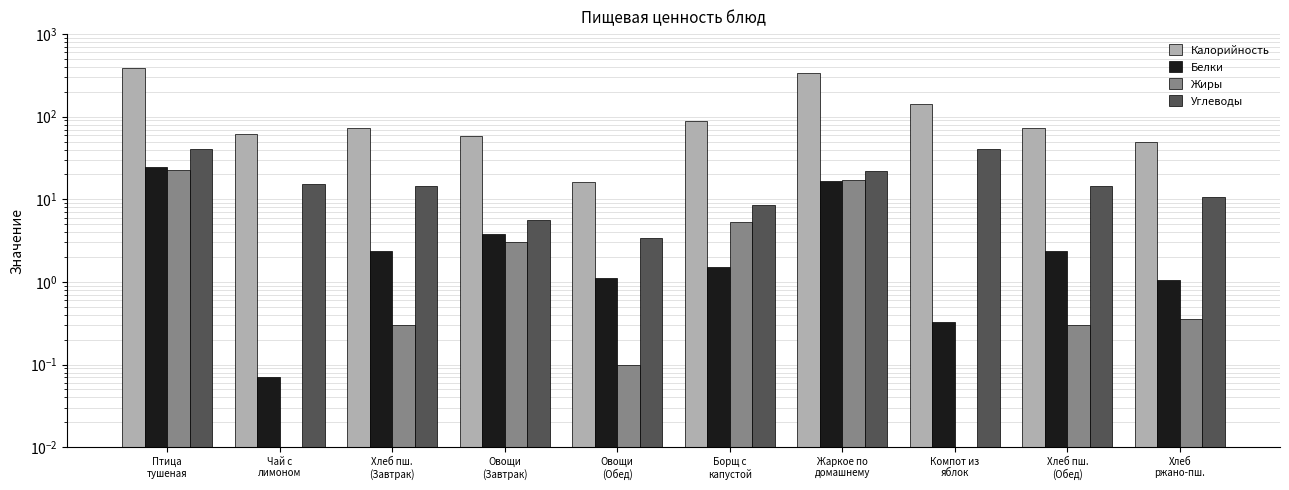

How many series are shown in this chart?

4